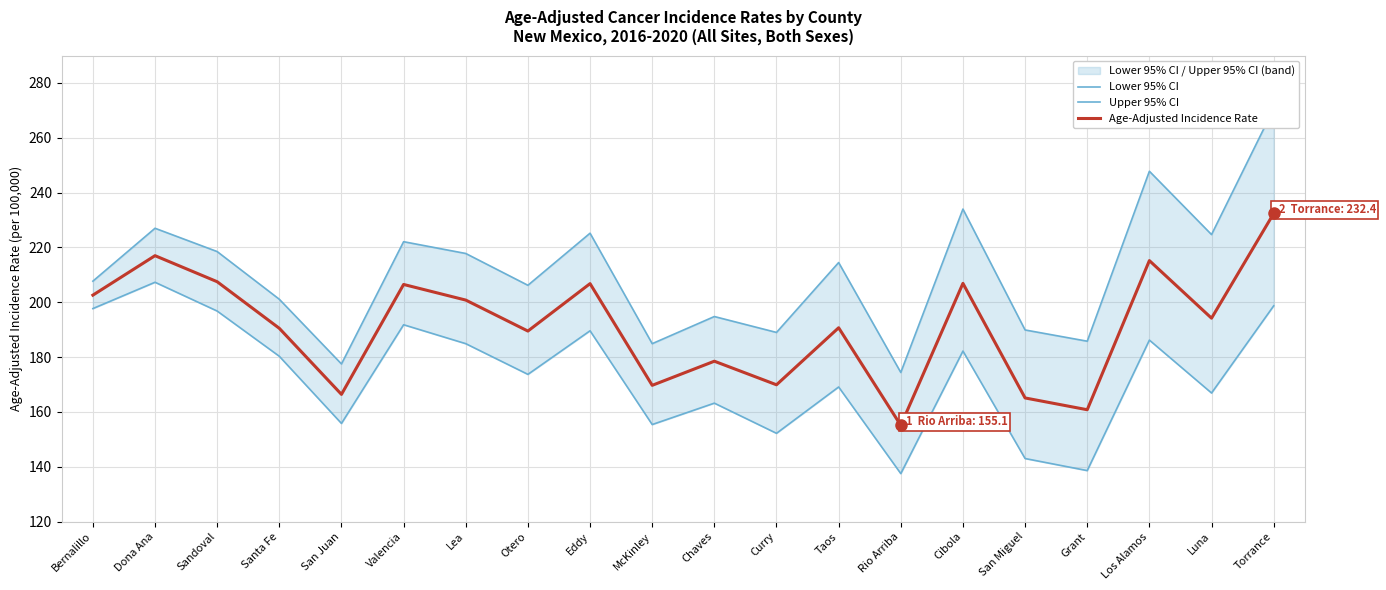

What is the difference between the maximum and second lowest values in the Age-Adjusted Incidence Rate series?

71.6